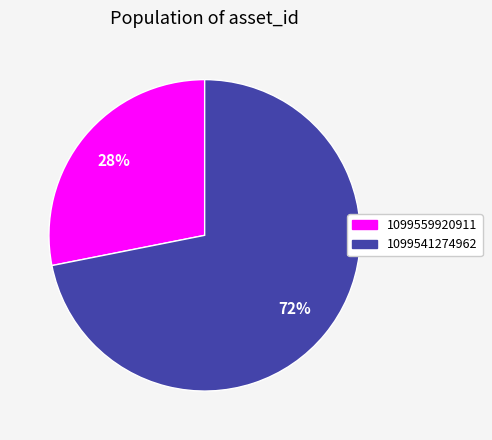

To the nearest percent, what is the difference between the largest and smallest slice percentages?

44%